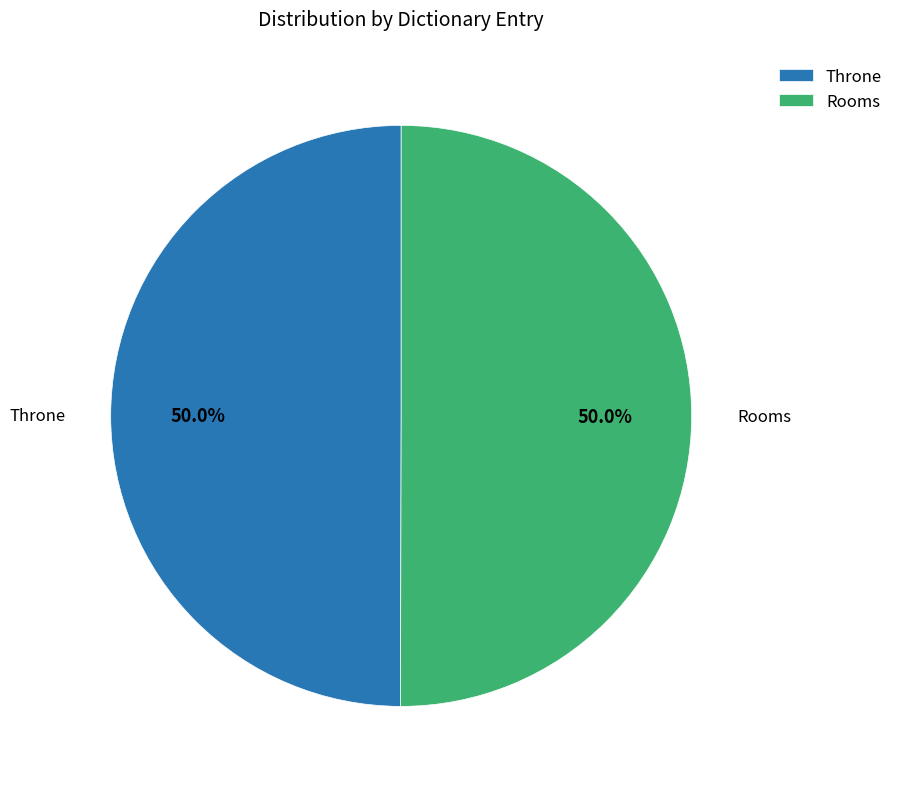

Combined, do Rooms and Throne account for over 50%?

Yes